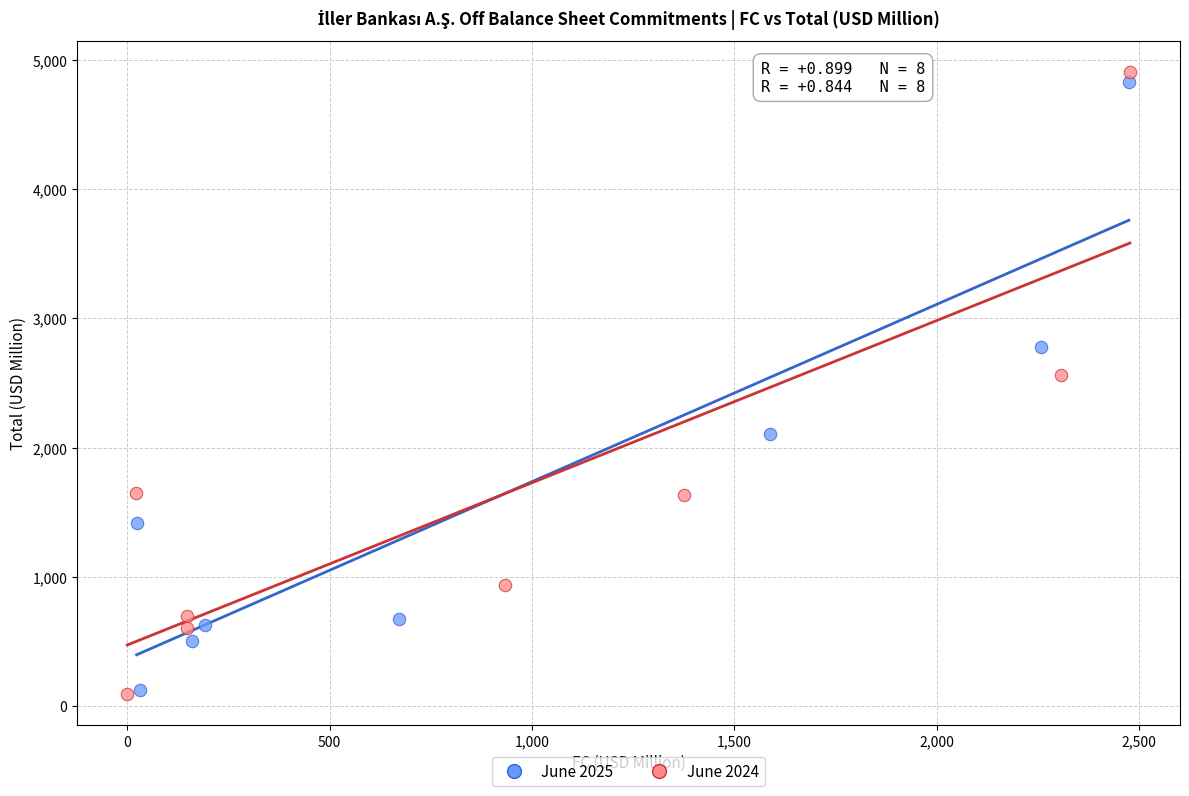

What are all the series names shown in the legend?

June 2025, June 2024